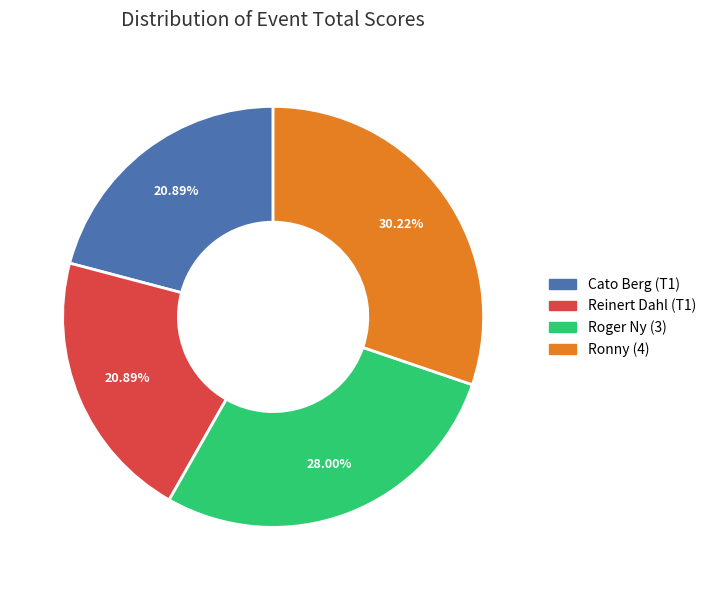

How many slices are in this pie chart?

4